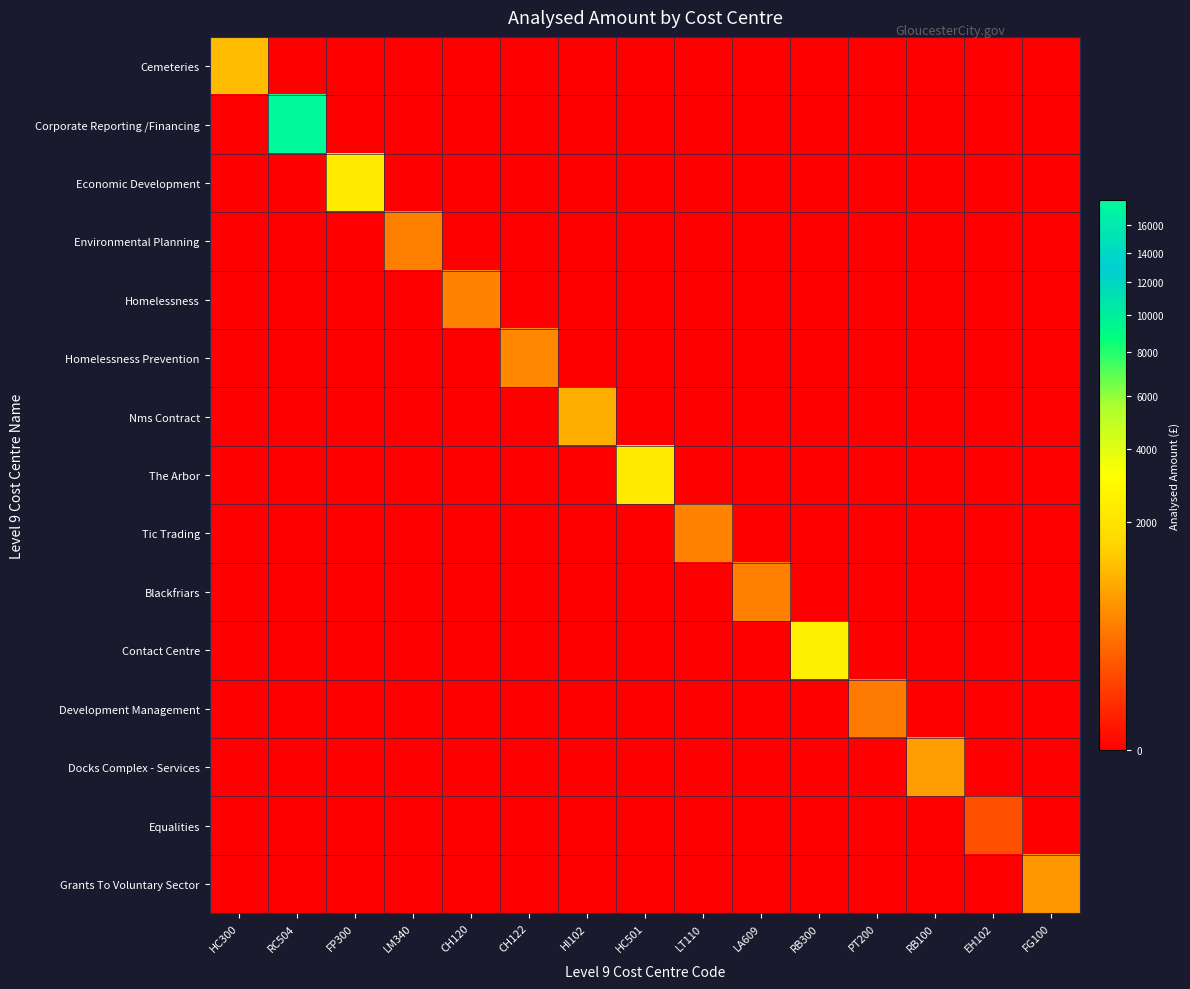

Reading right to left, extract all data points from this chart.

Cemeteries: FG100=0.0	EH102=0.0	RB100=0.0	PT200=0.0	RB300=0.0	LA609=0.0	LT110=0.0	HC501=0.0	HI102=0.0	CH122=0.0	CH120=0.0	LM340=0.0	FP300=0.0	RC504=0.0	HC300=1116.3
Corporate Reporting /Financing: FG100=0.0	EH102=0.0	RB100=0.0	PT200=0.0	RB300=0.0	LA609=0.0	LT110=0.0	HC501=0.0	HI102=0.0	CH122=0.0	CH120=0.0	LM340=0.0	FP300=0.0	RC504=17993.2	HC300=0.0
Economic Development: FG100=0.0	EH102=0.0	RB100=0.0	PT200=0.0	RB300=0.0	LA609=0.0	LT110=0.0	HC501=0.0	HI102=0.0	CH122=0.0	CH120=0.0	LM340=0.0	FP300=2245.0	RC504=0.0	HC300=0.0
Environmental Planning: FG100=0.0	EH102=0.0	RB100=0.0	PT200=0.0	RB300=0.0	LA609=0.0	LT110=0.0	HC501=0.0	HI102=0.0	CH122=0.0	CH120=0.0	LM340=450.0	FP300=0.0	RC504=0.0	HC300=0.0
Homelessness: FG100=0.0	EH102=0.0	RB100=0.0	PT200=0.0	RB300=0.0	LA609=0.0	LT110=0.0	HC501=0.0	HI102=0.0	CH122=0.0	CH120=489.4	LM340=0.0	FP300=0.0	RC504=0.0	HC300=0.0
Homelessness Prevention: FG100=0.0	EH102=0.0	RB100=0.0	PT200=0.0	RB300=0.0	LA609=0.0	LT110=0.0	HC501=0.0	HI102=0.0	CH122=530.0	CH120=0.0	LM340=0.0	FP300=0.0	RC504=0.0	HC300=0.0
Nms Contract: FG100=0.0	EH102=0.0	RB100=0.0	PT200=0.0	RB300=0.0	LA609=0.0	LT110=0.0	HC501=0.0	HI102=953.0	CH122=0.0	CH120=0.0	LM340=0.0	FP300=0.0	RC504=0.0	HC300=0.0
The Arbor: FG100=0.0	EH102=0.0	RB100=0.0	PT200=0.0	RB300=0.0	LA609=0.0	LT110=0.0	HC501=2235.8	HI102=0.0	CH122=0.0	CH120=0.0	LM340=0.0	FP300=0.0	RC504=0.0	HC300=0.0
Tic Trading: FG100=0.0	EH102=0.0	RB100=0.0	PT200=0.0	RB300=0.0	LA609=0.0	LT110=495.6	HC501=0.0	HI102=0.0	CH122=0.0	CH120=0.0	LM340=0.0	FP300=0.0	RC504=0.0	HC300=0.0
Blackfriars: FG100=0.0	EH102=0.0	RB100=0.0	PT200=0.0	RB300=0.0	LA609=455.0	LT110=0.0	HC501=0.0	HI102=0.0	CH122=0.0	CH120=0.0	LM340=0.0	FP300=0.0	RC504=0.0	HC300=0.0
Contact Centre: FG100=0.0	EH102=0.0	RB100=0.0	PT200=0.0	RB300=2572.2	LA609=0.0	LT110=0.0	HC501=0.0	HI102=0.0	CH122=0.0	CH120=0.0	LM340=0.0	FP300=0.0	RC504=0.0	HC300=0.0
Development Management: FG100=0.0	EH102=0.0	RB100=0.0	PT200=409.0	RB300=0.0	LA609=0.0	LT110=0.0	HC501=0.0	HI102=0.0	CH122=0.0	CH120=0.0	LM340=0.0	FP300=0.0	RC504=0.0	HC300=0.0
Docks Complex - Services: FG100=0.0	EH102=0.0	RB100=731.4	PT200=0.0	RB300=0.0	LA609=0.0	LT110=0.0	HC501=0.0	HI102=0.0	CH122=0.0	CH120=0.0	LM340=0.0	FP300=0.0	RC504=0.0	HC300=0.0
Equalities: FG100=0.0	EH102=150.0	RB100=0.0	PT200=0.0	RB300=0.0	LA609=0.0	LT110=0.0	HC501=0.0	HI102=0.0	CH122=0.0	CH120=0.0	LM340=0.0	FP300=0.0	RC504=0.0	HC300=0.0
Grants To Voluntary Sector: FG100=700.0	EH102=0.0	RB100=0.0	PT200=0.0	RB300=0.0	LA609=0.0	LT110=0.0	HC501=0.0	HI102=0.0	CH122=0.0	CH120=0.0	LM340=0.0	FP300=0.0	RC504=0.0	HC300=0.0